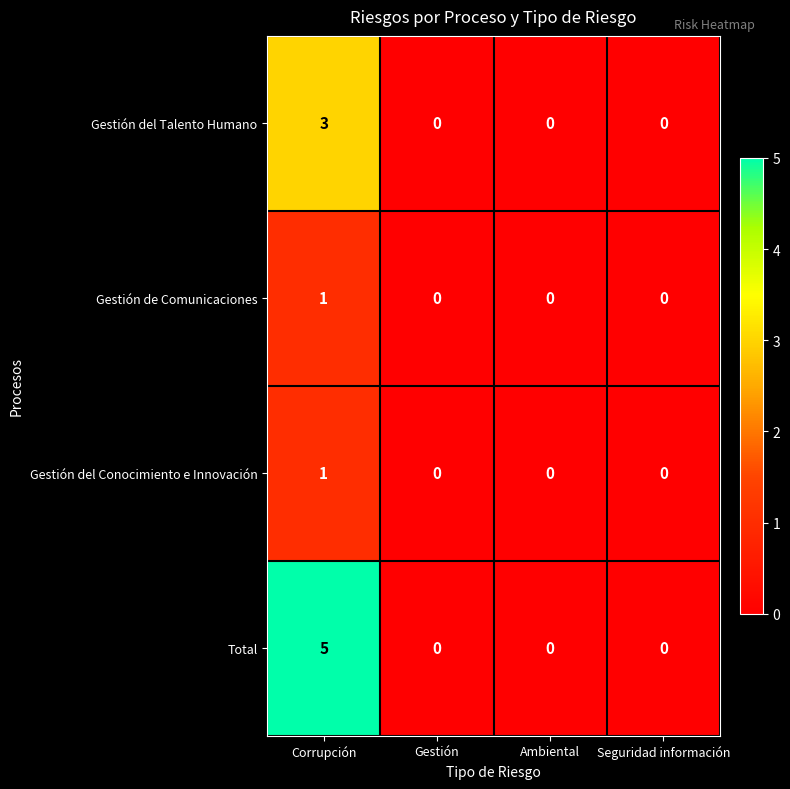

What is the approximate value of Gestión del Talento Humano at Corrupción?

3